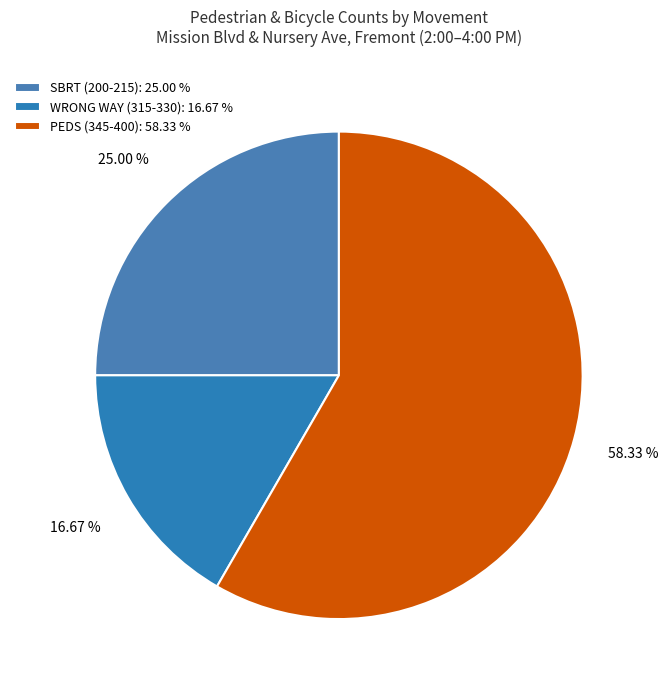

Does any single category account for the majority?

Yes